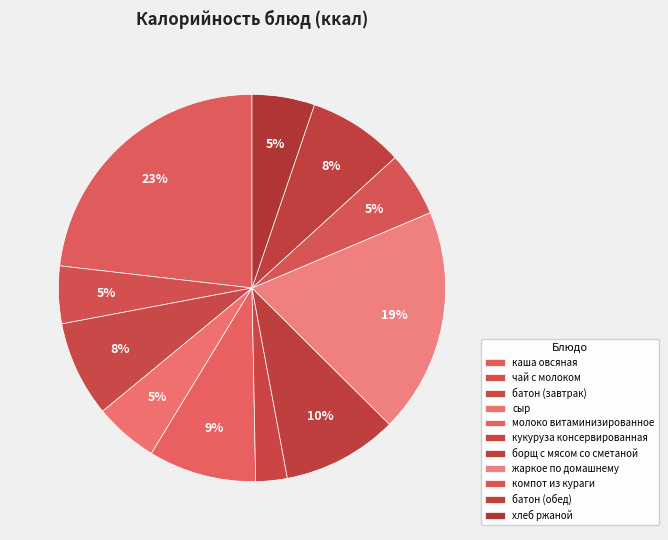

What is the ratio of the value at сыр to the value at молоко витаминизированное?

0.6